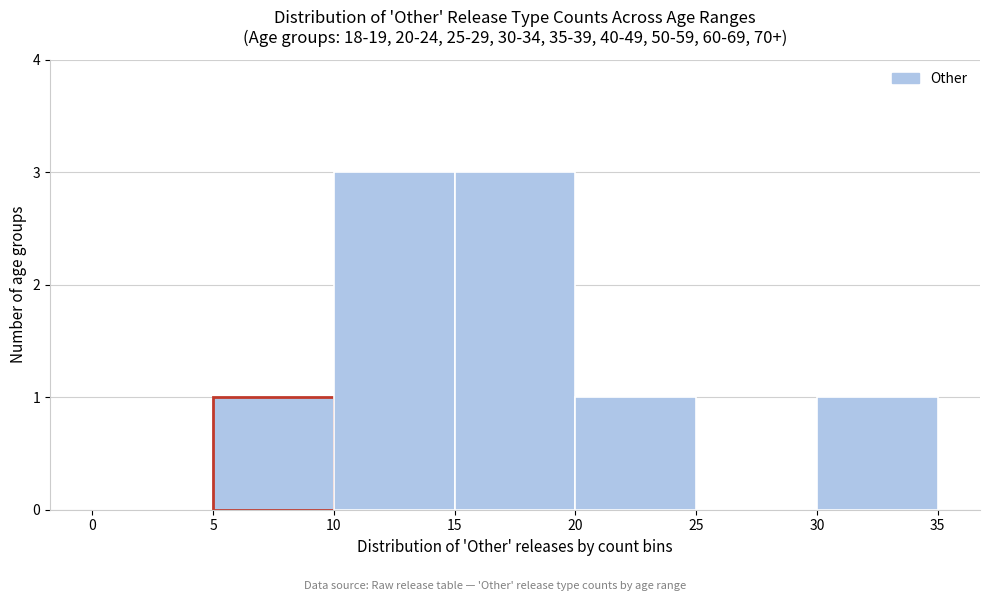

Reading left to right, list every bar in this chart as the range it spans on the x-axis followed by its height. The values are not printed on the chart, so give them approximately, as read against the axis.

0 to 5: 0
5 to 10: 1
10 to 15: 3
15 to 20: 3
20 to 25: 1
25 to 30: 0
30 to 35: 1